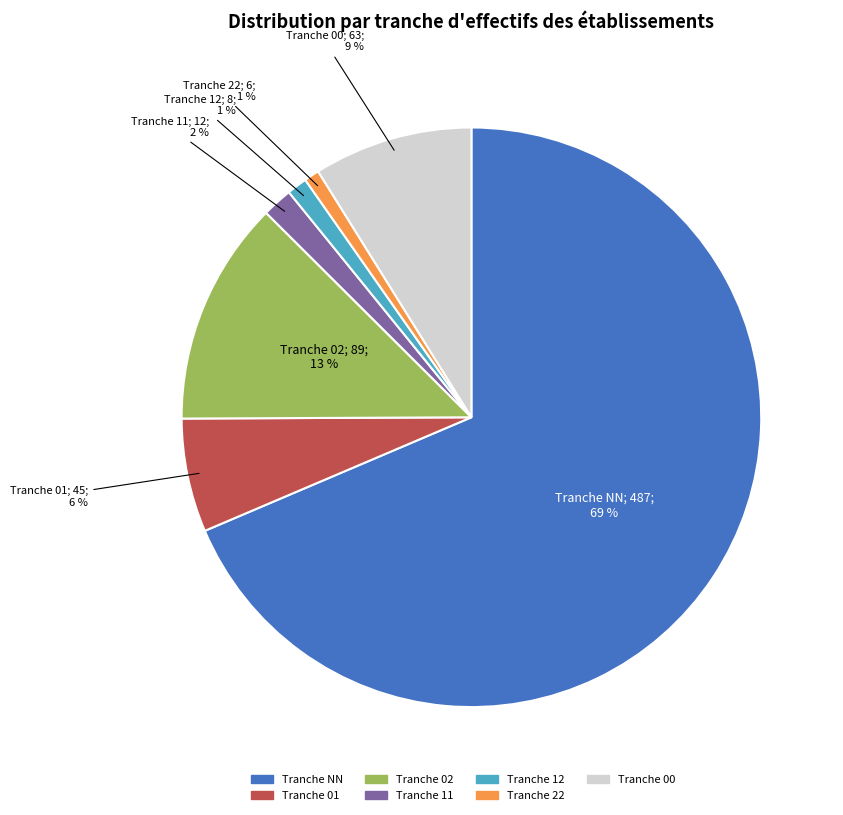

Combined, do Tranche 01 and Tranche NN account for over 50%?

Yes